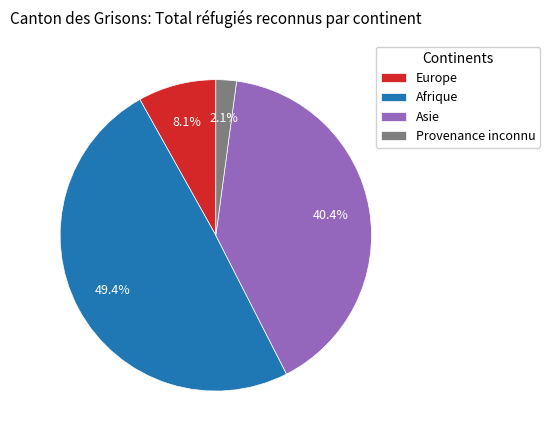

What is the total percentage of Afrique and Europe?

57.5%